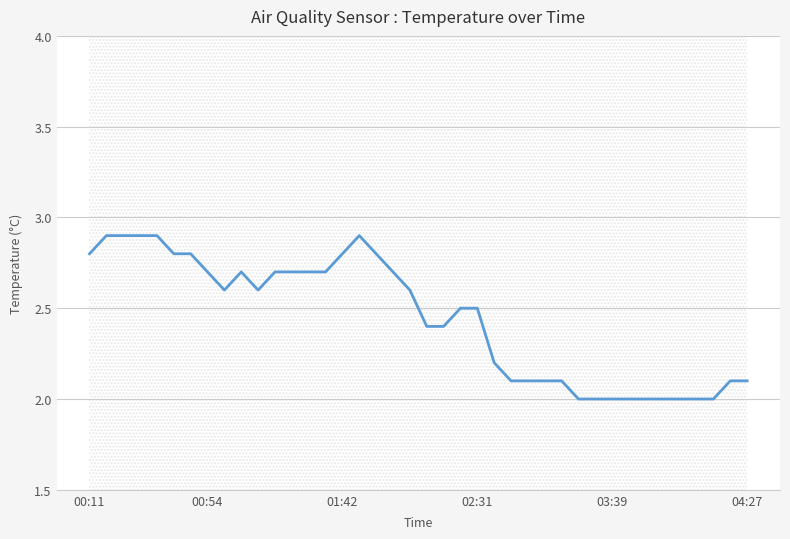

Which category has the lowest value across all series?

29